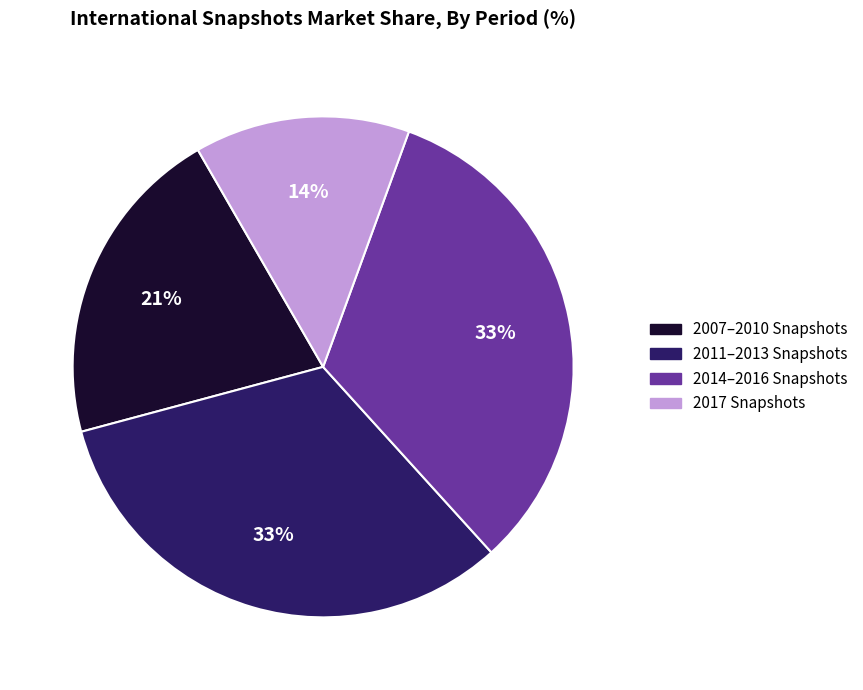

Which slice is the smallest?

2017 Snapshots